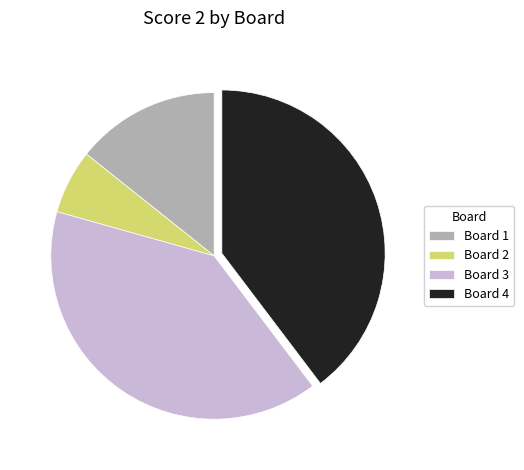

Is there any slice that represents more than half of the pie?

No